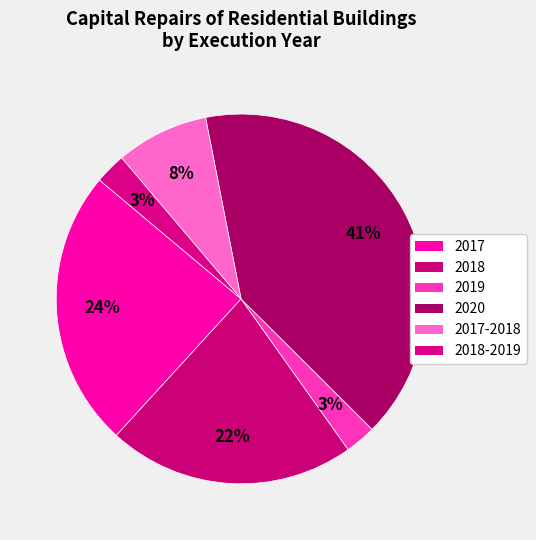

Count the number of slices in the pie.

6